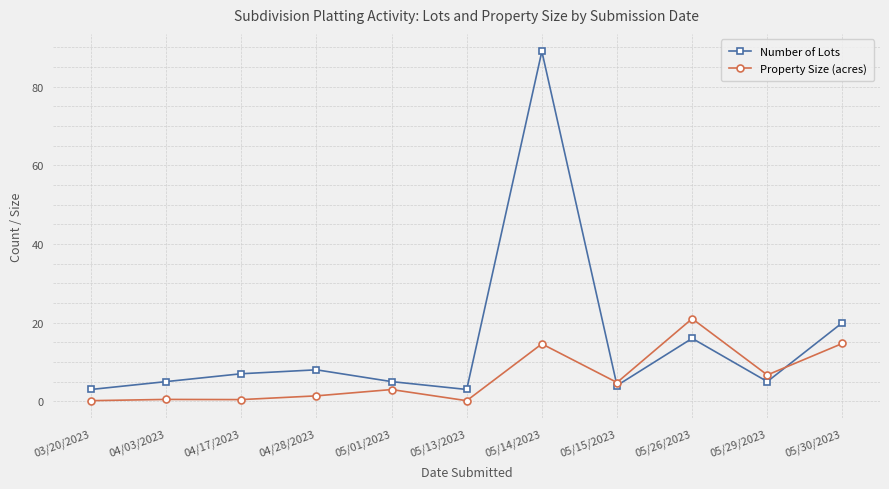

What is the approximate value of Number of Lots at 05/29/2023?

5.0